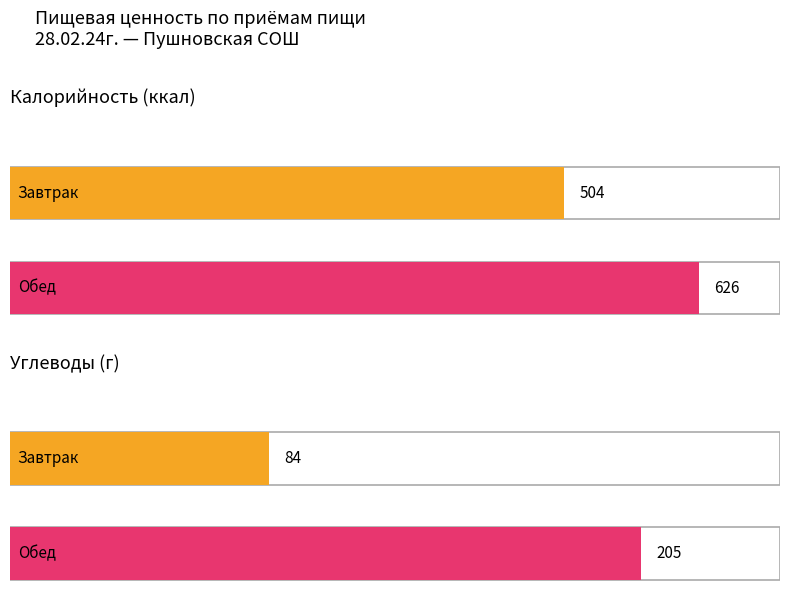

At how many categories does at least one series exceed 542?

1